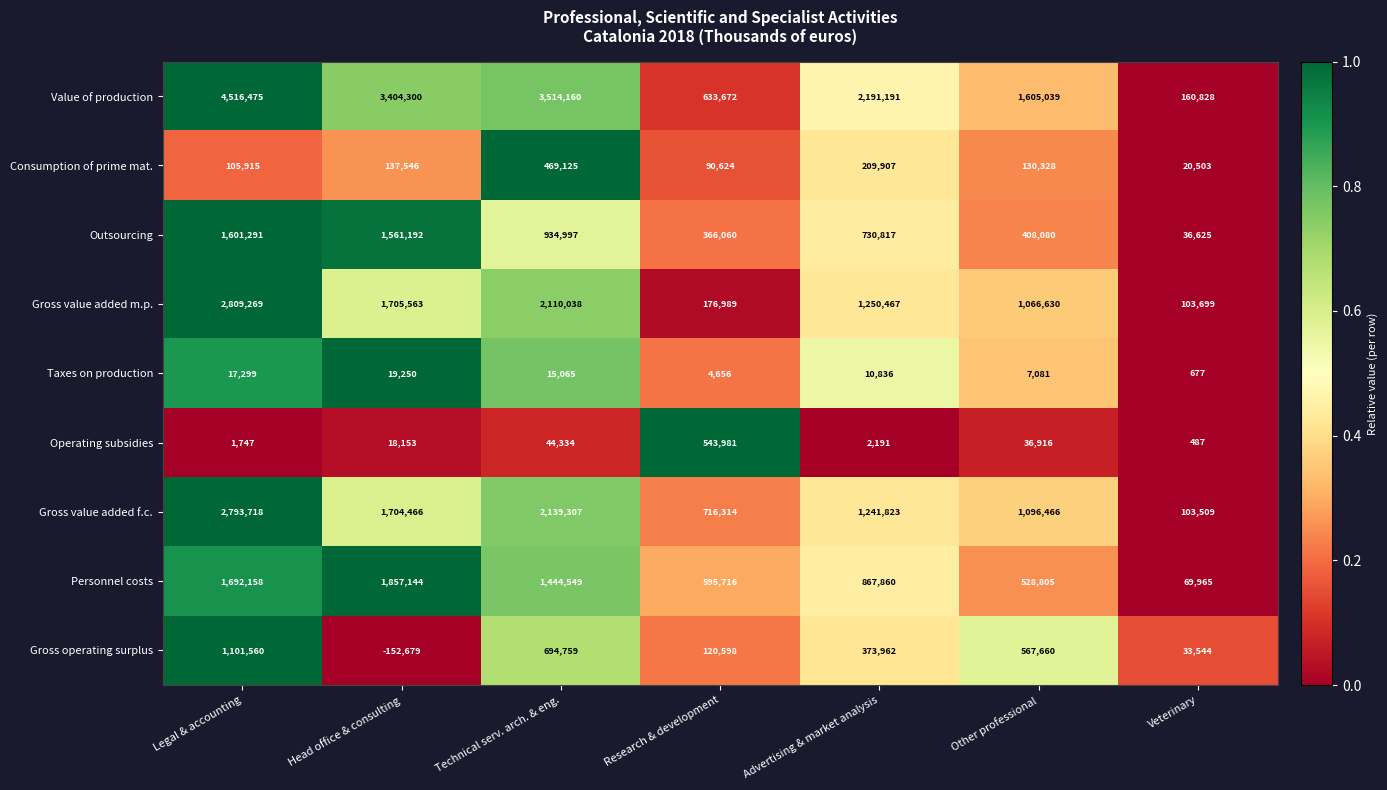

At which category is the sum across all series the highest?

Legal & accounting